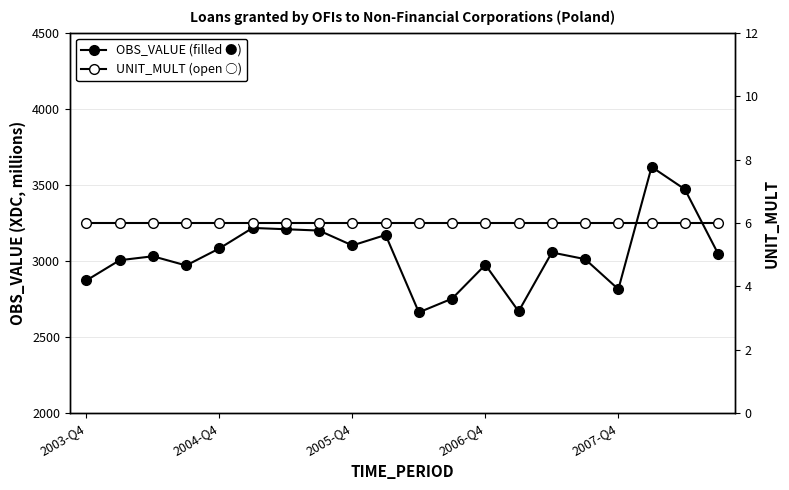

What is the minimum value for UNIT_MULT?

6.0